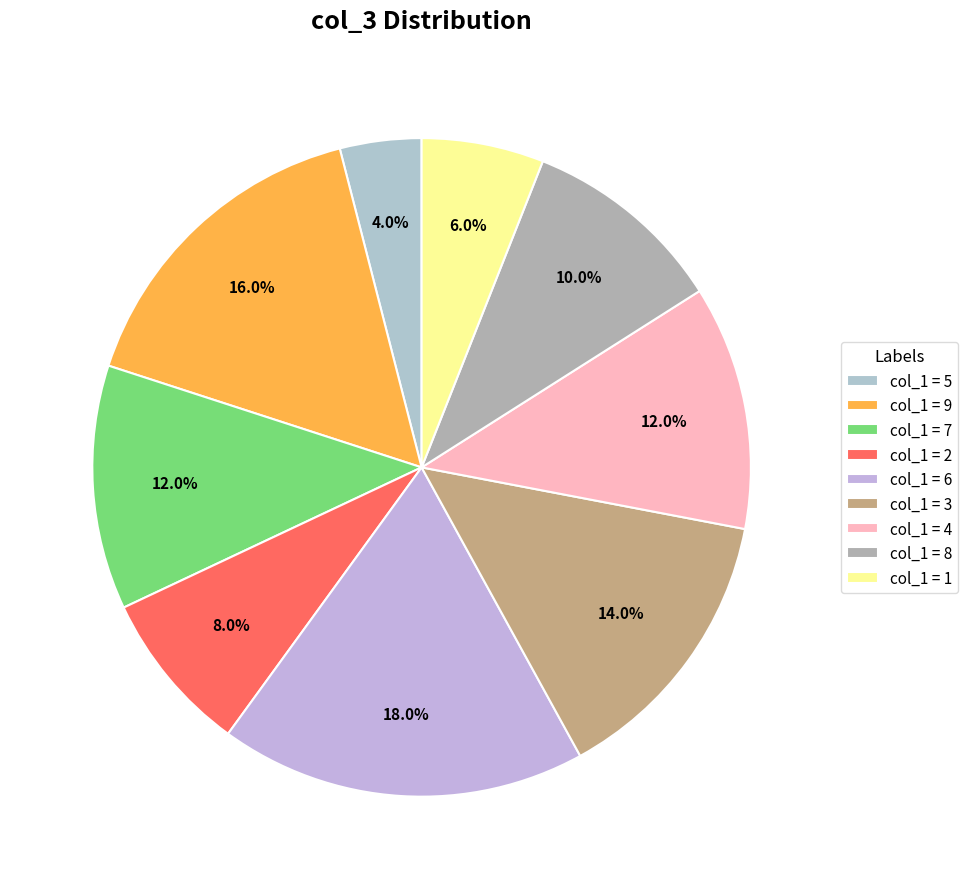

How many segments does this pie chart have?

9